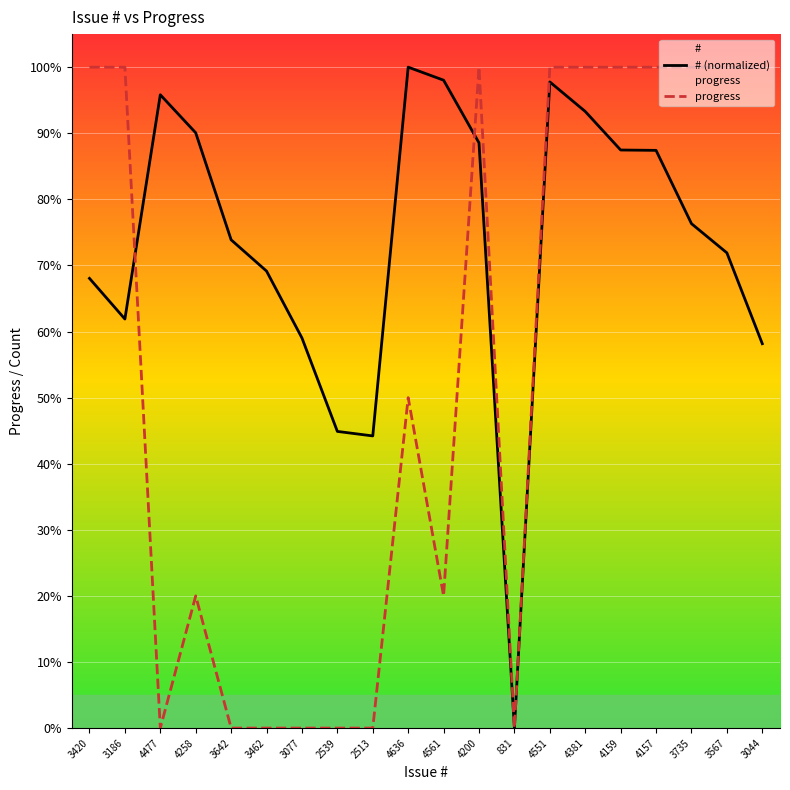

What is the label of the 12th point from the right?

2513